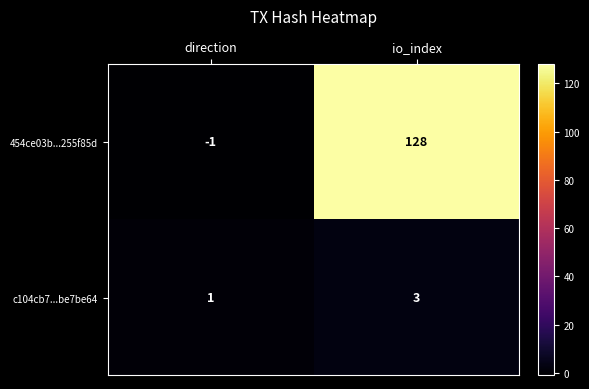

What is the difference between the highest and lowest values at io_index?

125